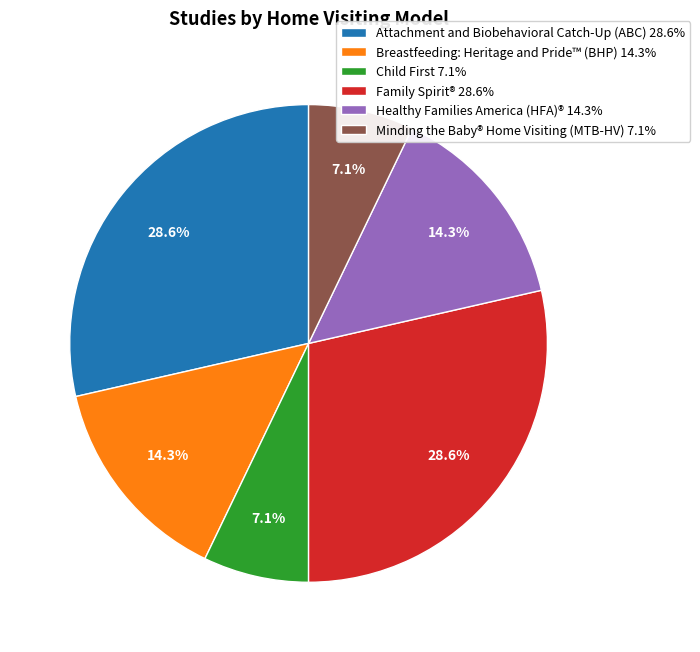

How much of the chart is everything except Family Spirit®?

71.4%